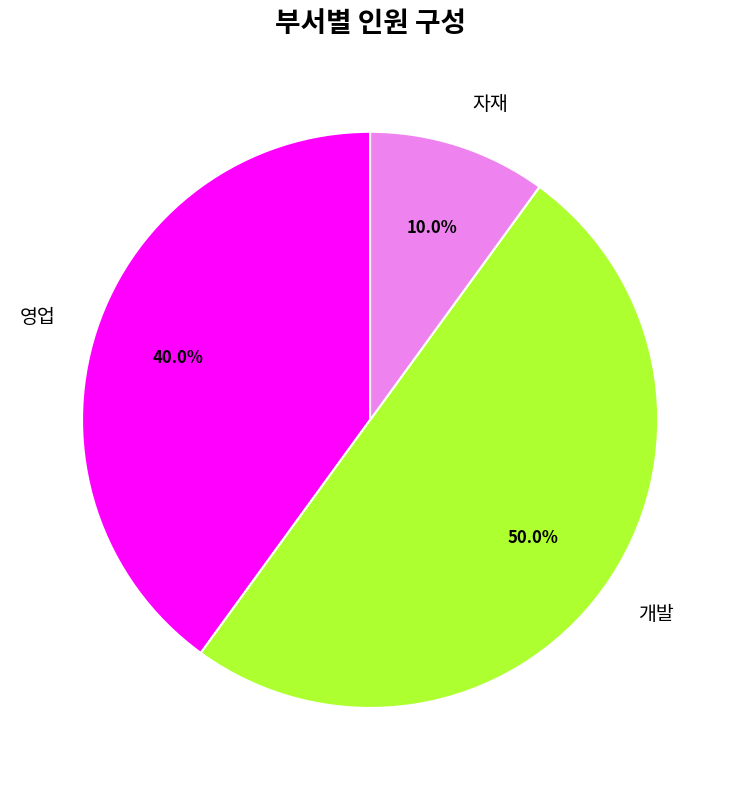

Which category accounts for the majority?

개발